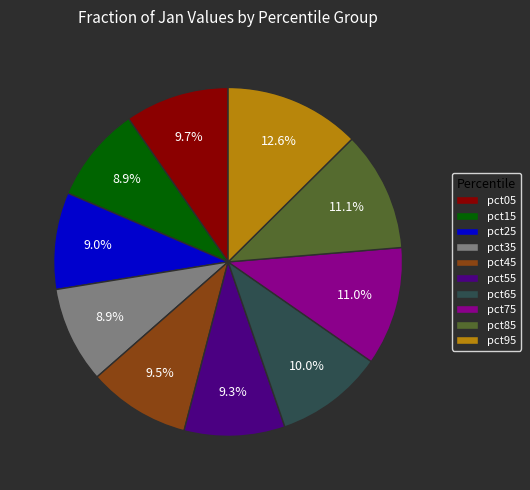

To the nearest percent, what percentage of the pie is pct65?

10%